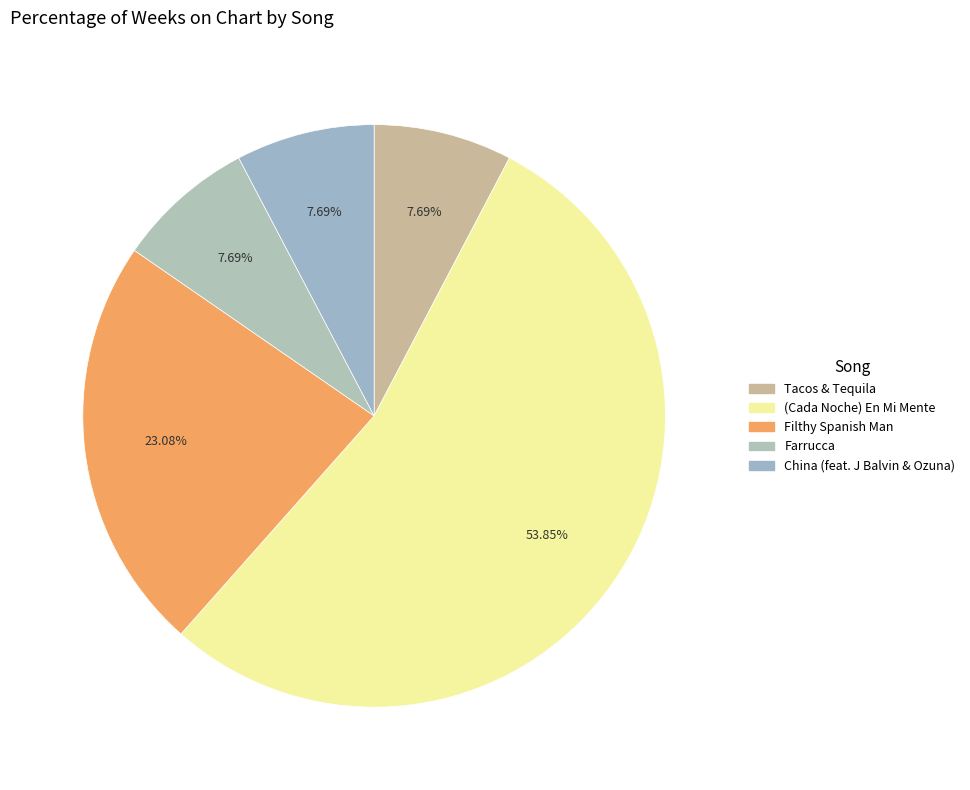

The China (feat. J Balvin & Ozuna) slice represents 8% of the pie. True or false?

True